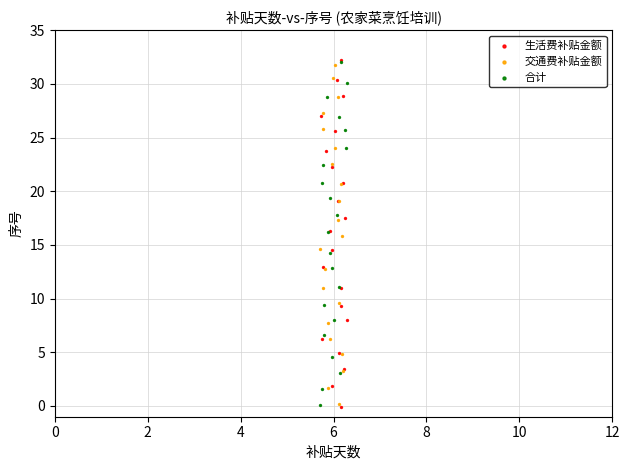

Which series has the largest Y range (max minus min)?

生活费补贴金额